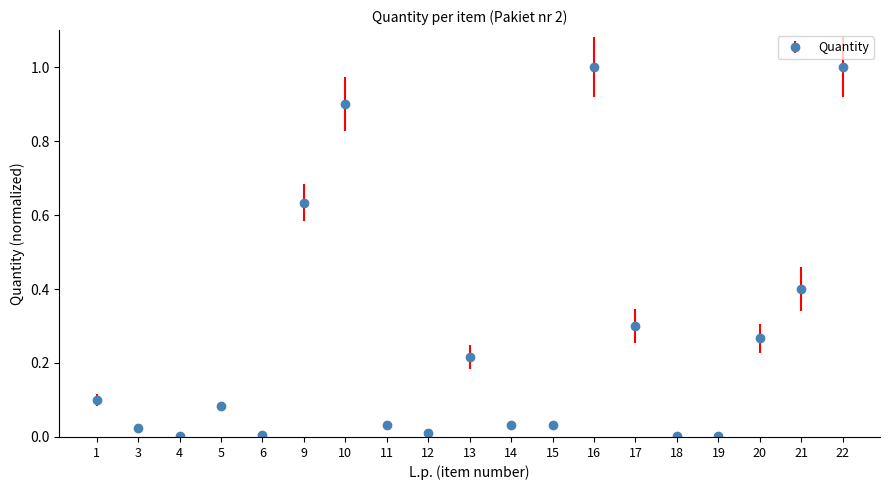

What is the greatest value displayed?

1.0